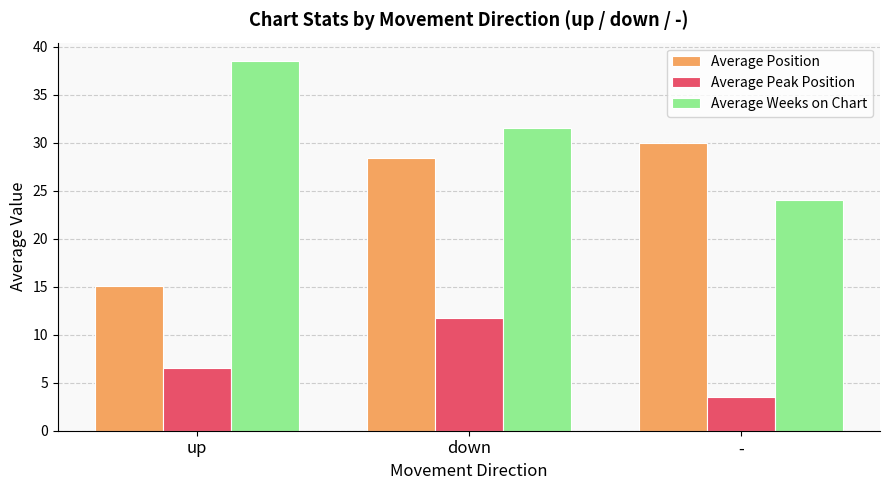

At how many categories does at least one series exceed 7?

3